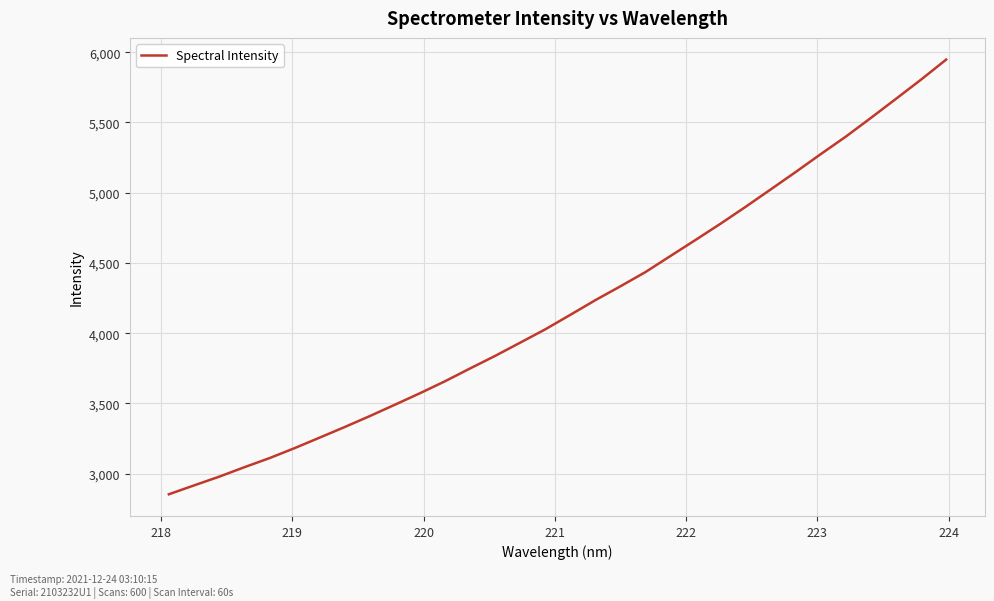

What is the average value?

4193.3